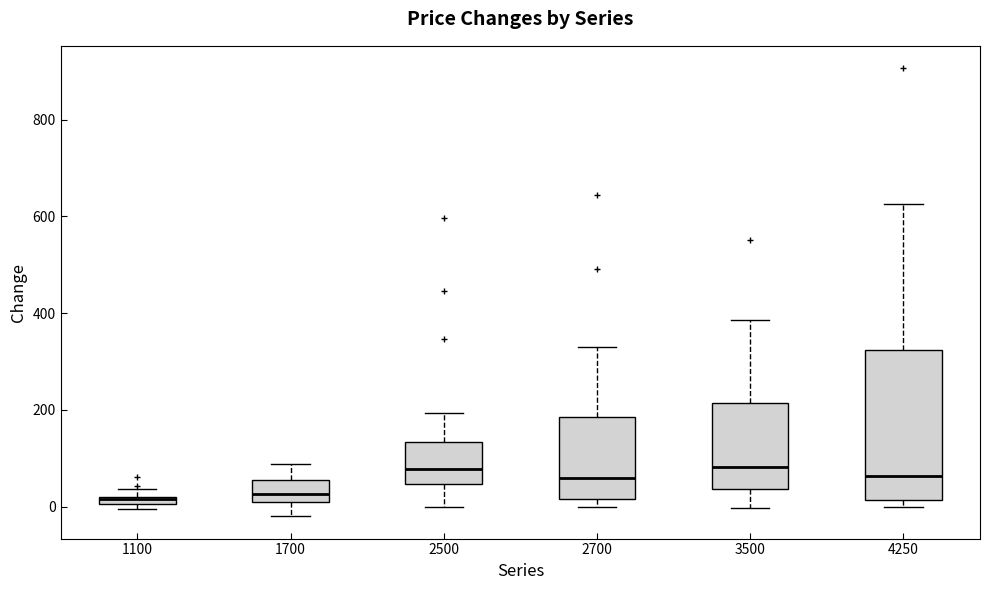

Comparing the boxes themselves (not the whiskers), which one is the tallest?

4250